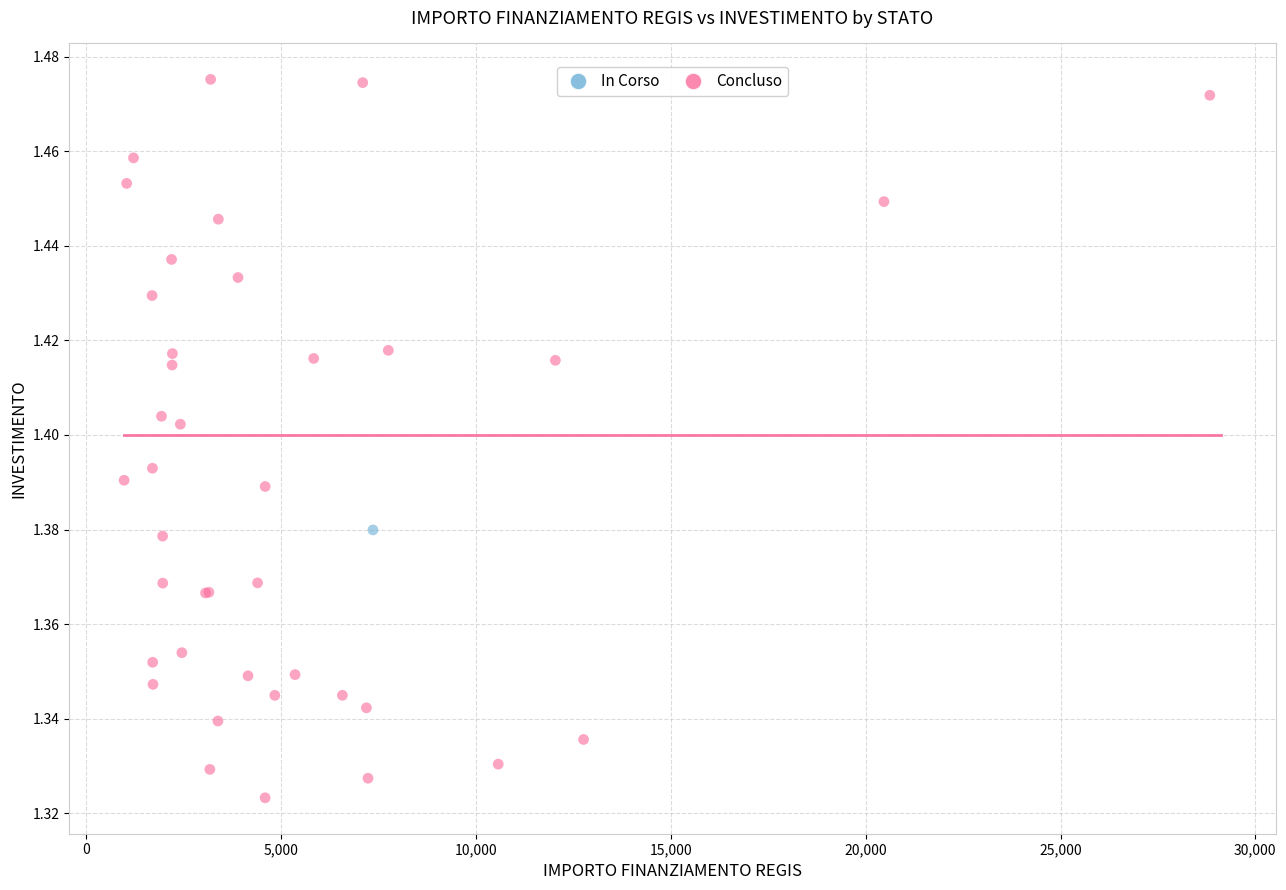

What are all the series names shown in the legend?

In Corso, Concluso